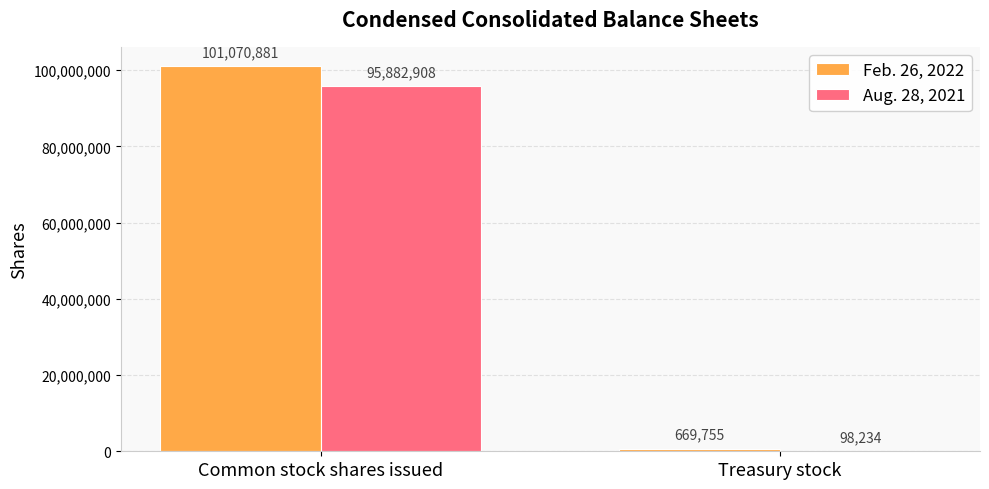

At which category is the sum across all series the highest?

Common stock shares issued